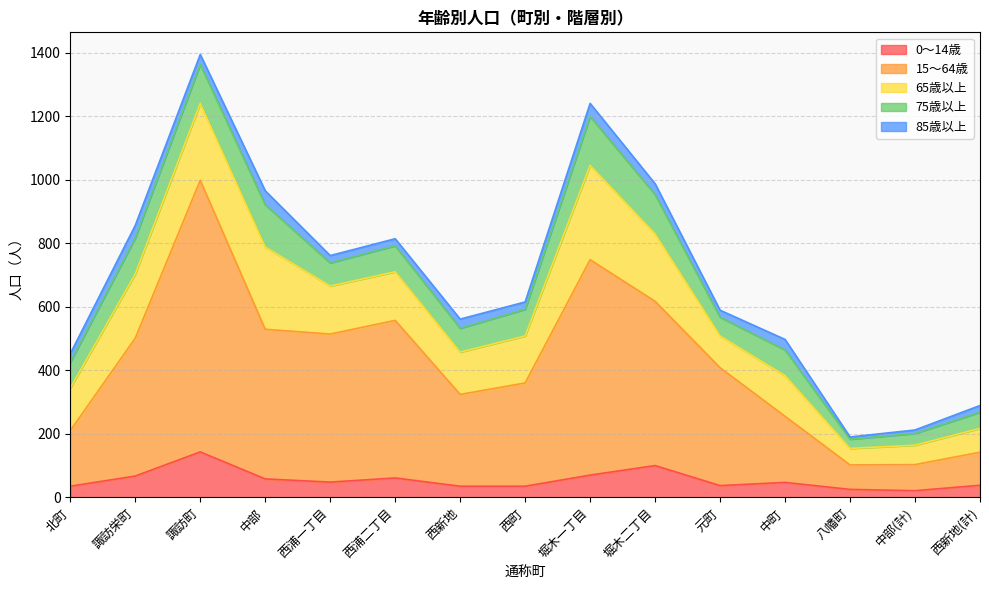

Where is 65歳以上 nearest to the value 174?

西浦二丁目